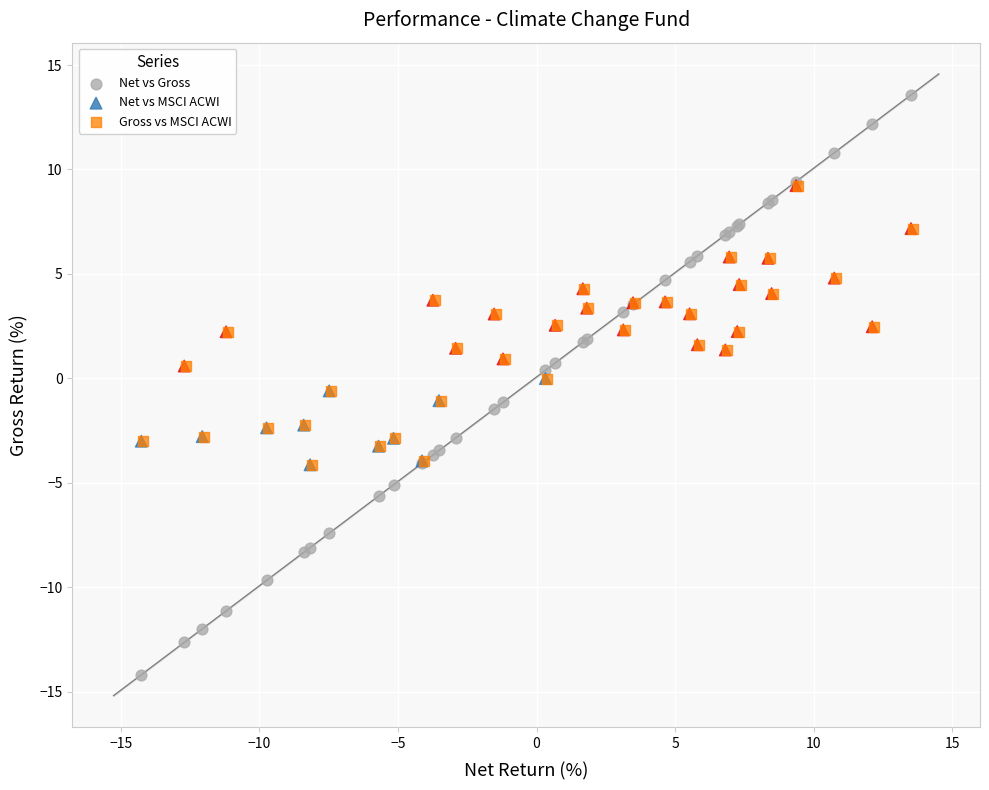

What are all the series names shown in the legend?

Net vs Gross, Net vs MSCI ACWI, Gross vs MSCI ACWI